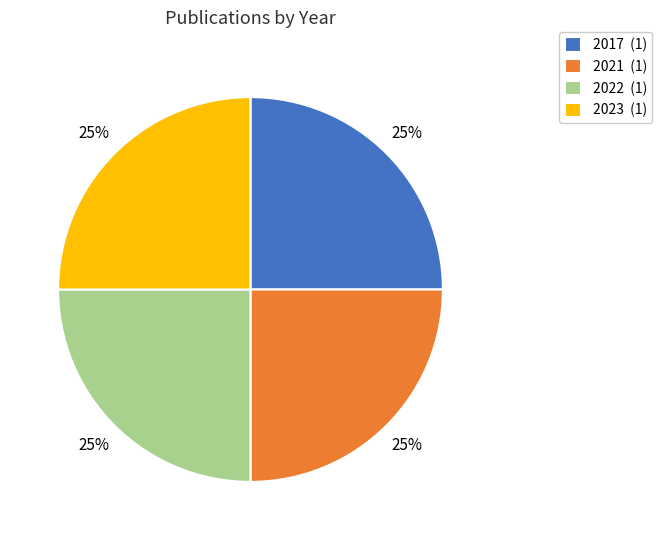

Does 2017 (1) represent more than half of the total?

No